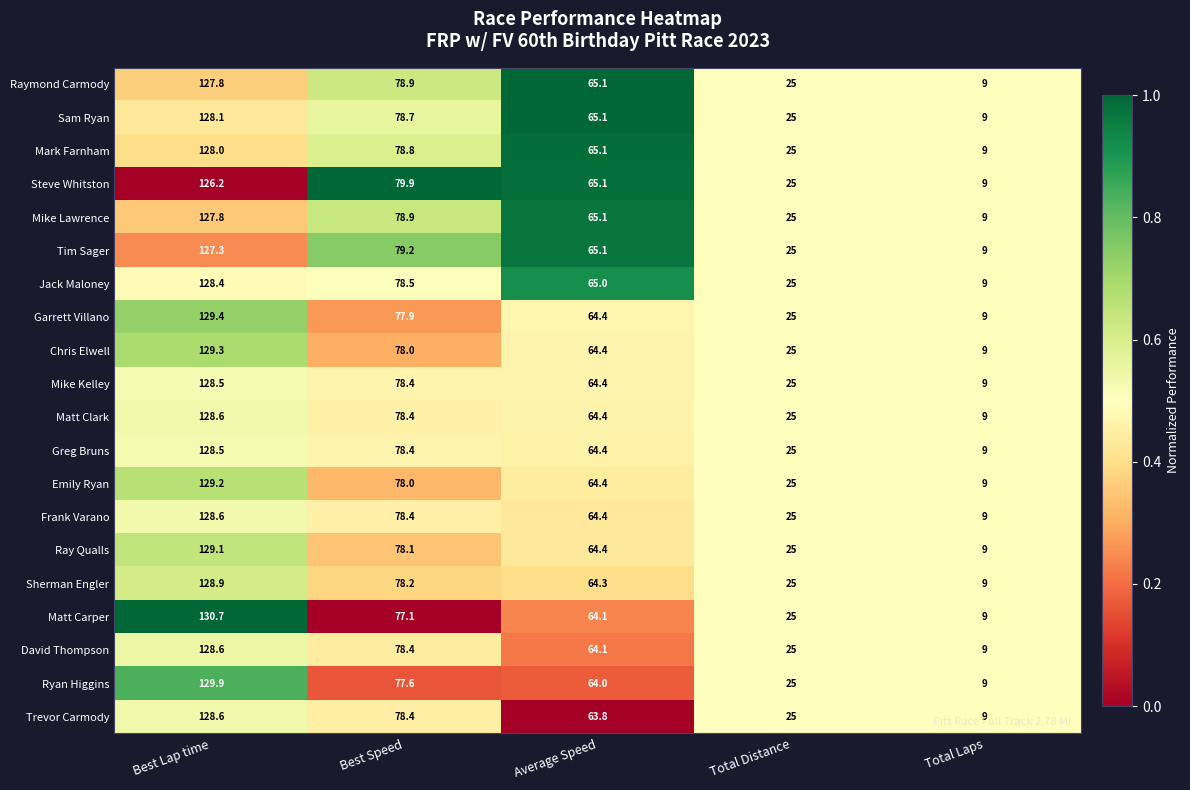

At which category does the chart reach its peak across all series?

Best Lap time